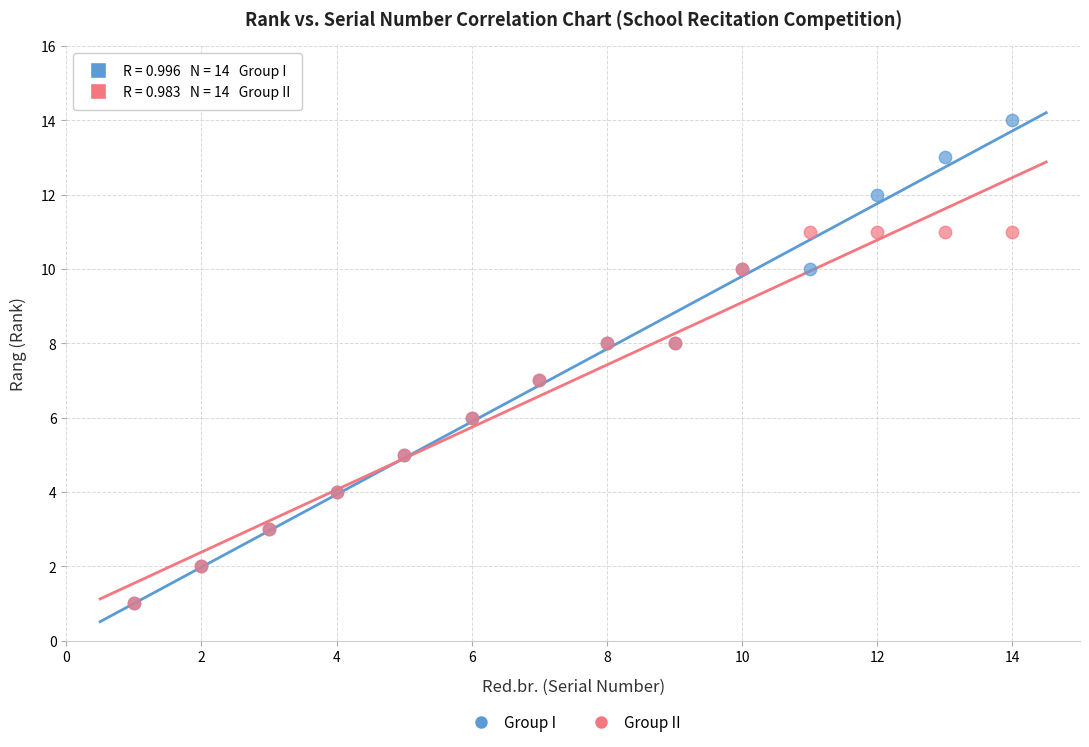

What are all the series names shown in the legend?

Group I, Group II